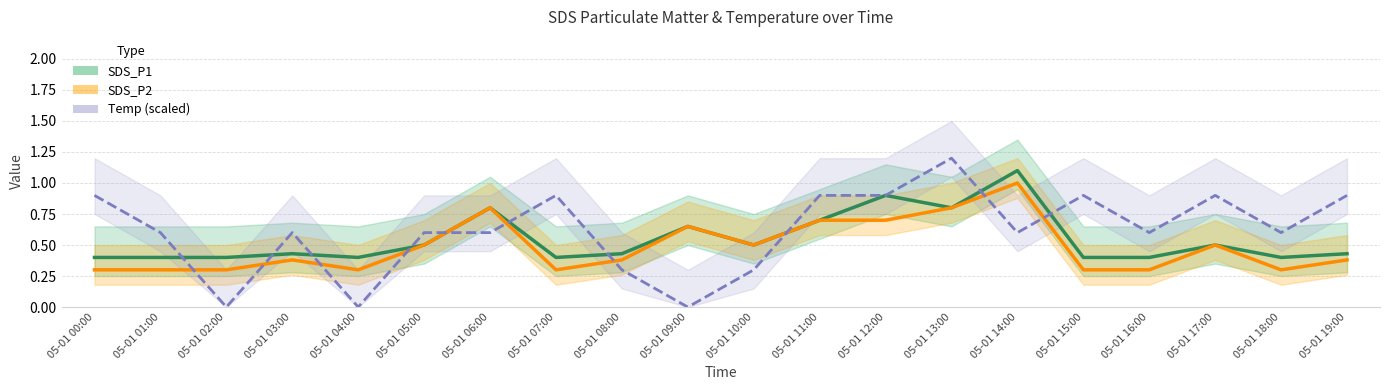

What position from the right is 05-01 13:00?

7